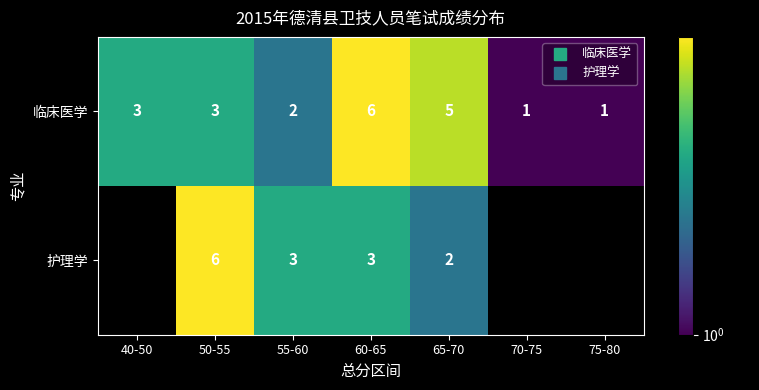

What is the highest value of the 临床医学 series?

6.0